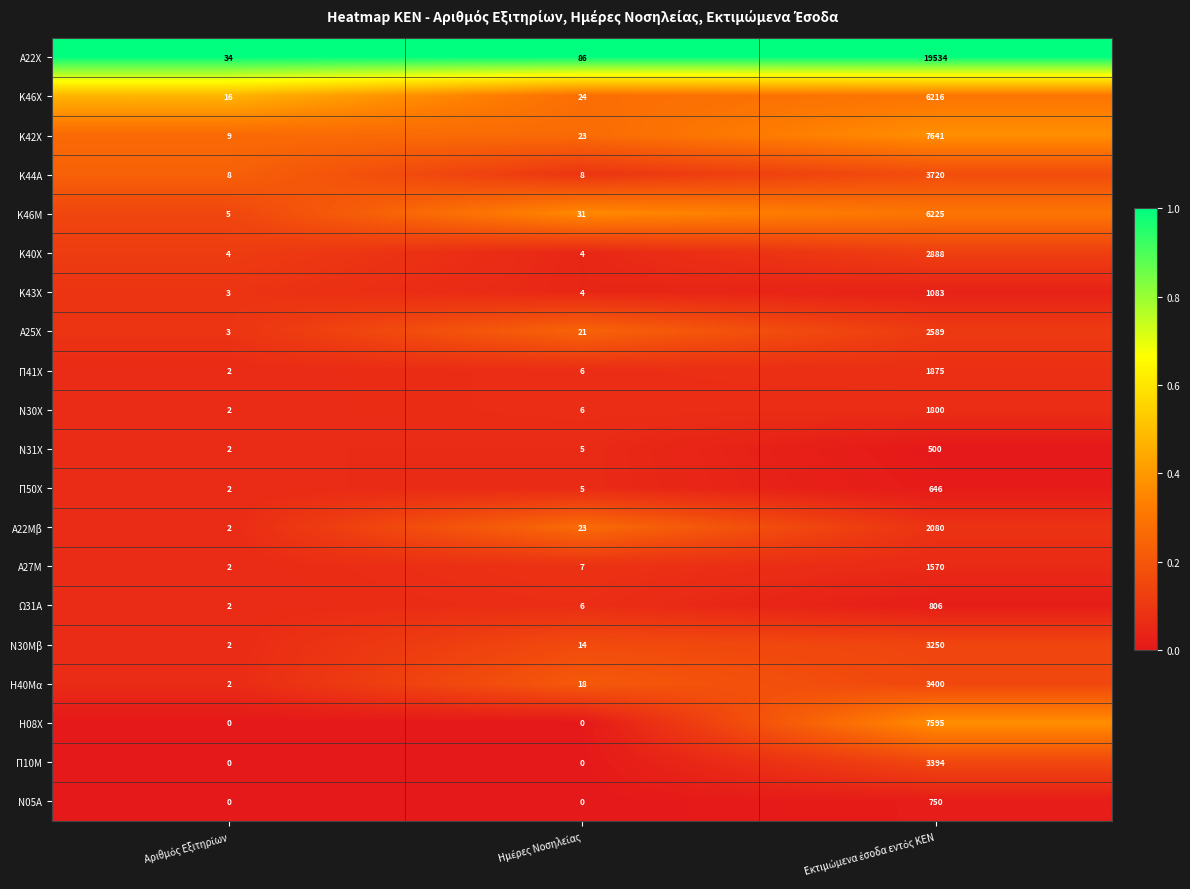

What is the maximum value shown in the chart?

19534